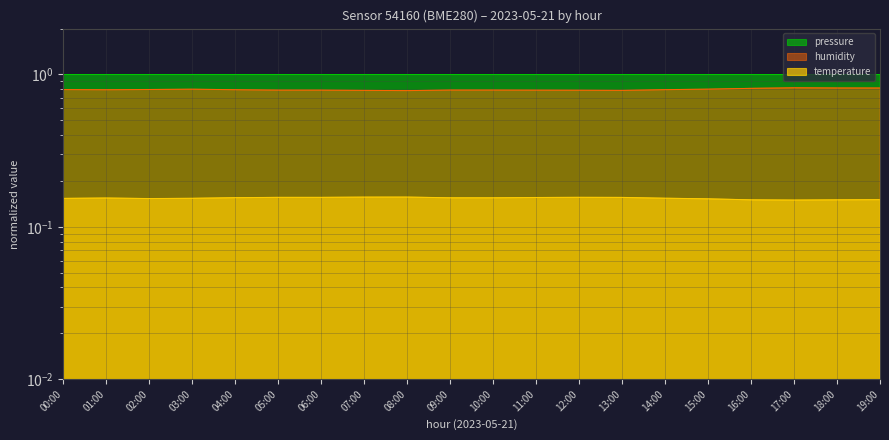

At which category is the sum across all series the highest?

17:00